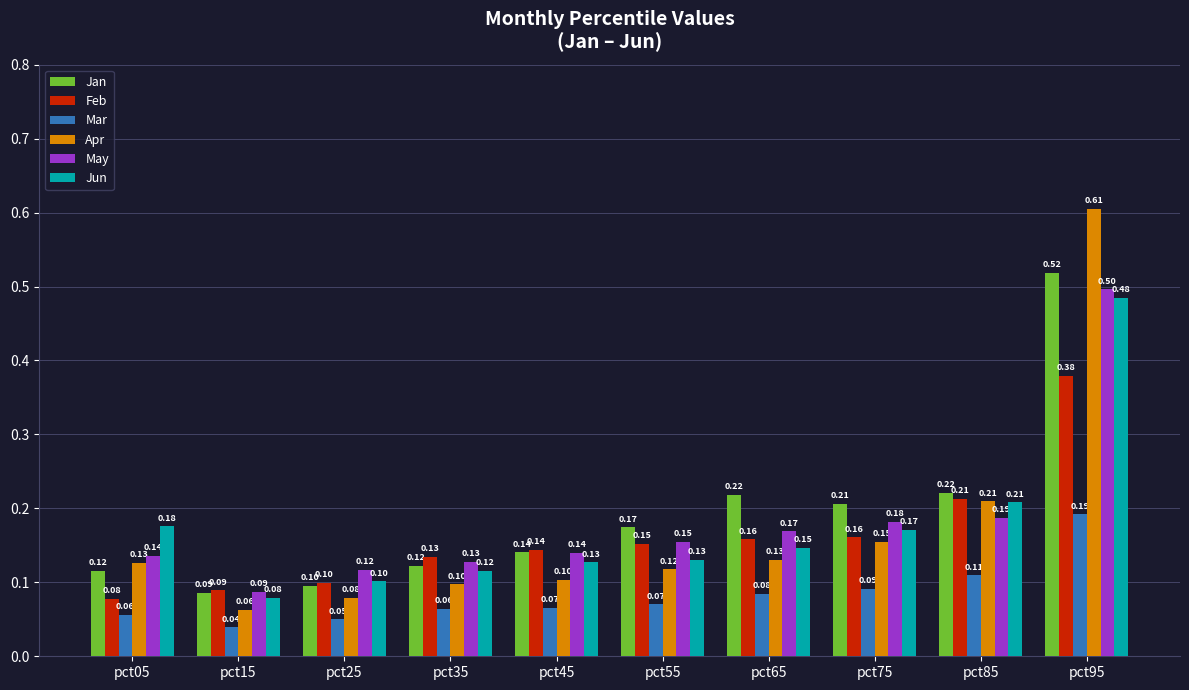

Between pct45 and pct75, which series saw the biggest shift?

Jan